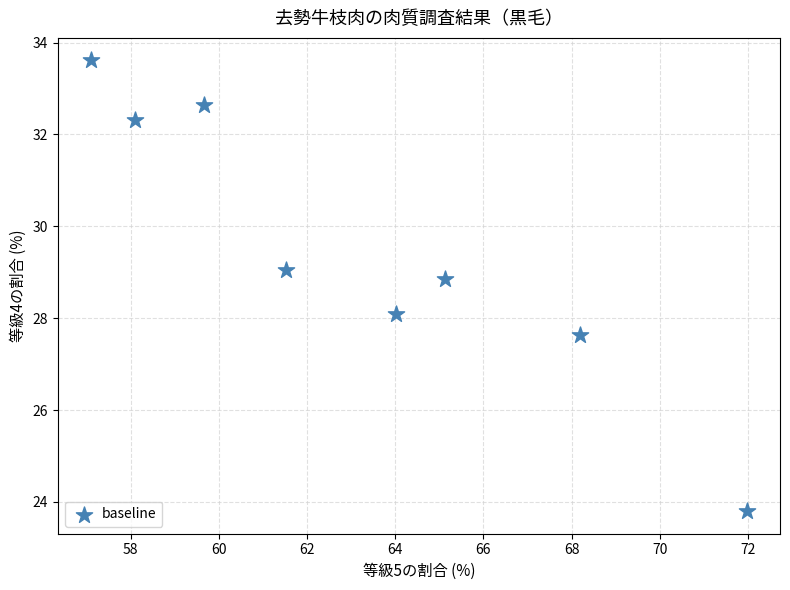

What is the range of Y values (max minus min)?

9.8